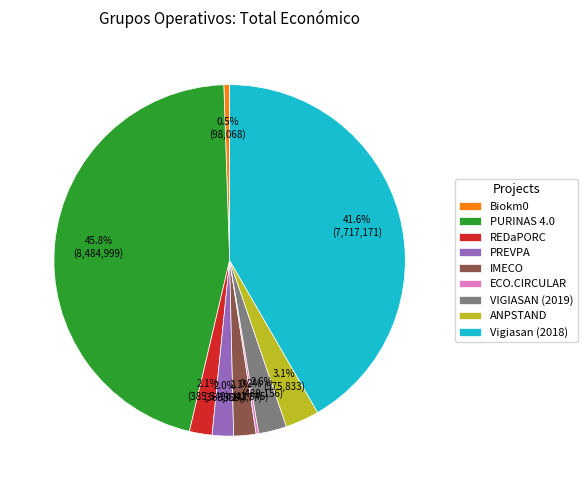

To the nearest percent, what is the combined percentage of ANPSTAND and PURINAS 4.0?

49%